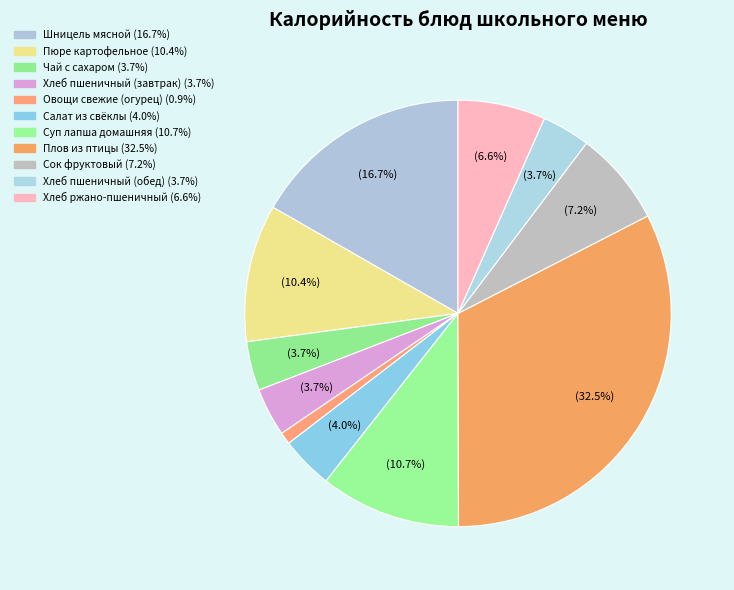

How many slices are in this pie chart?

11